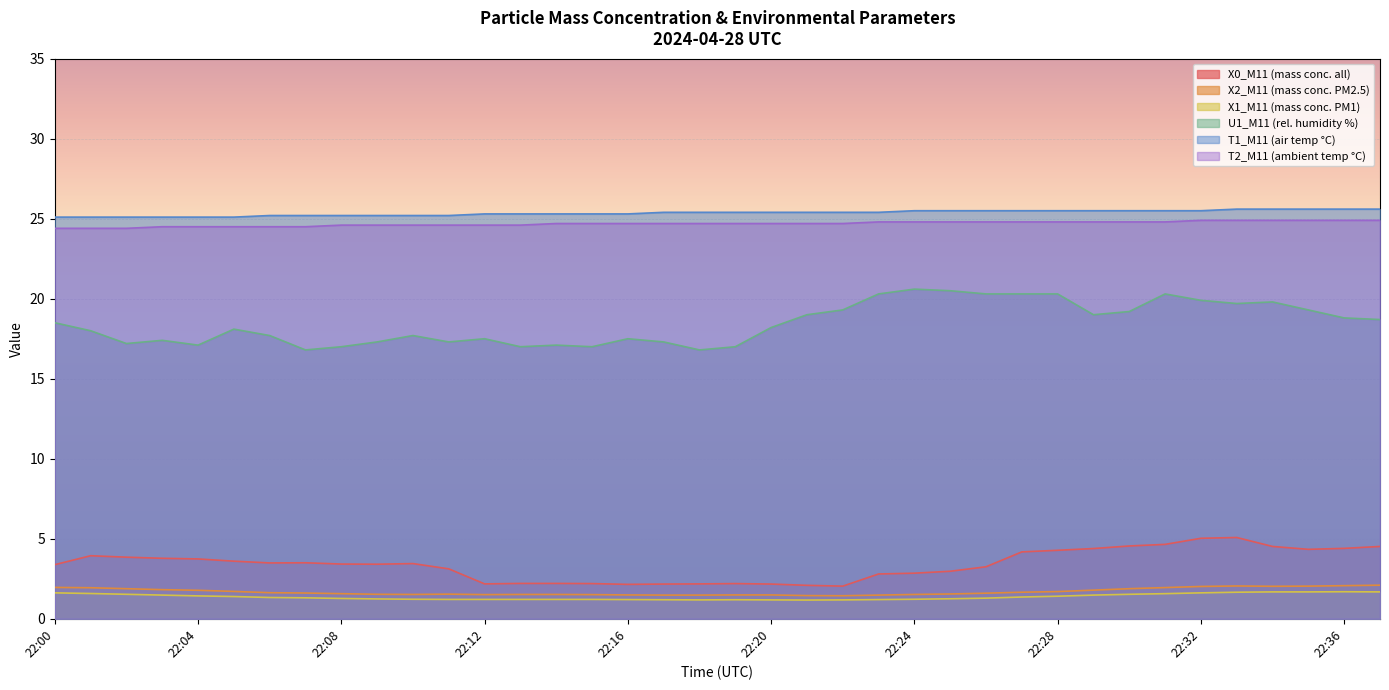

Is the value of T2_M11 (ambient temp °C) at 22:30 greater than the value of X2_M11 (mass conc. PM2.5) at 22:36?

Yes